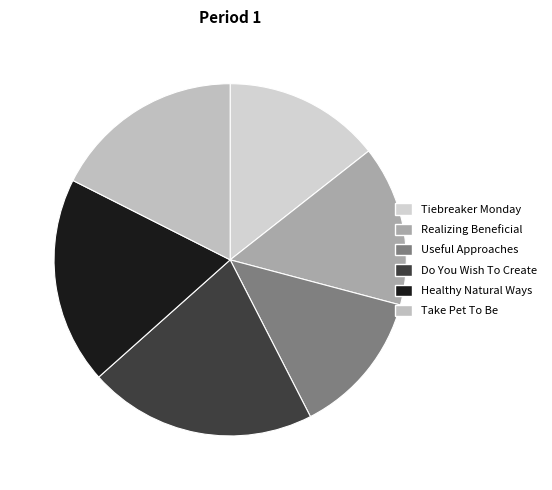

Combined, what portion of the pie is Tiebreaker Monday and Healthy Natural Ways?

33.4%